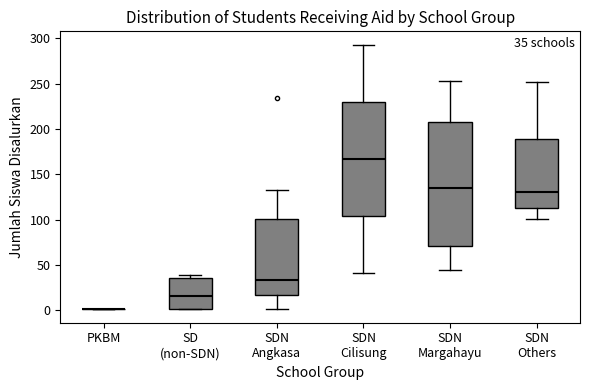

Which box is the tallest, from its lower edge to its upper edge?

SDN Margahayu